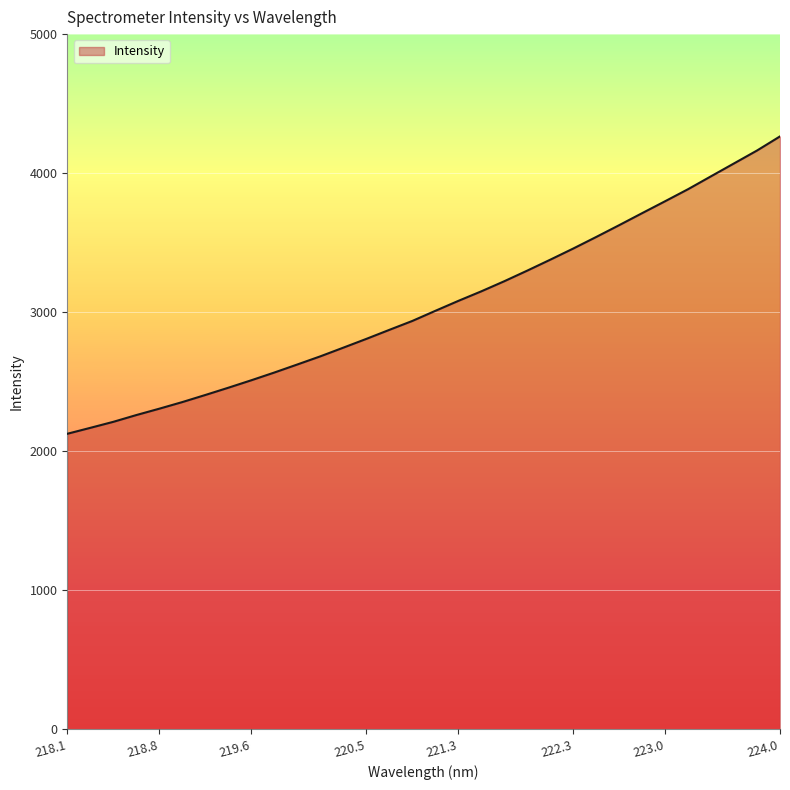

What is the difference between the maximum and minimum values?

2138.9